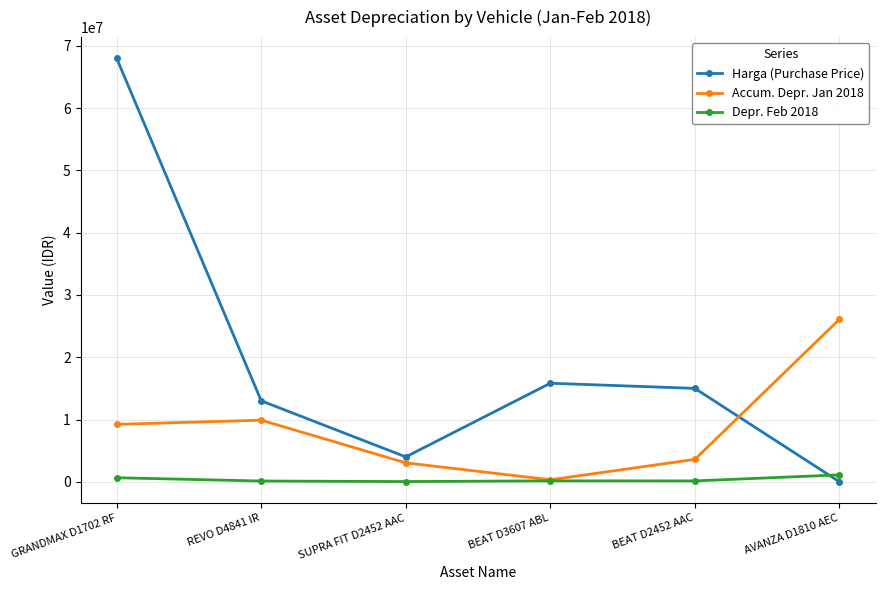

Which series has the largest total across all categories?

Harga (Purchase Price)